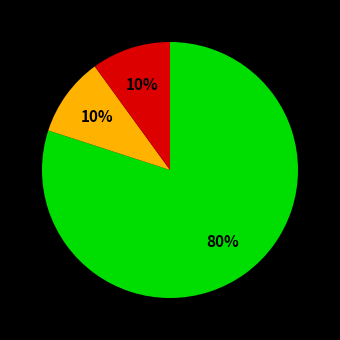

Is there any slice that represents more than half of the pie?

Yes